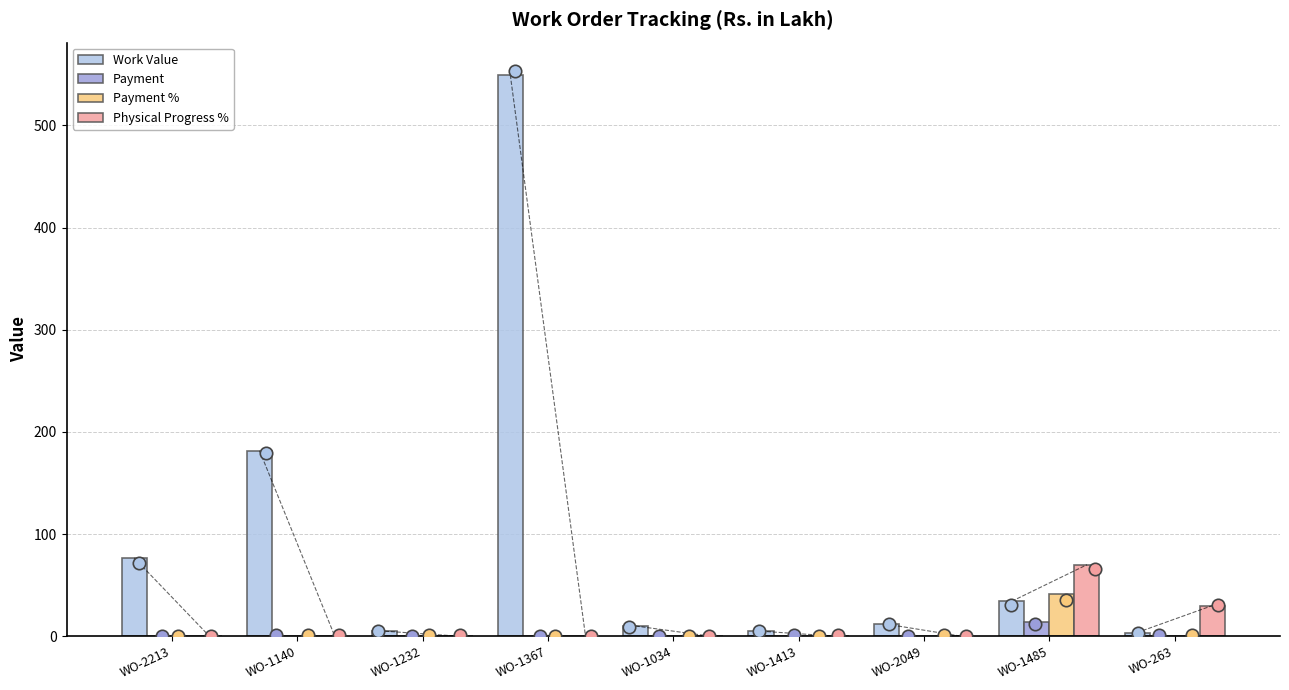

What are all the series names shown in the legend?

Work Value, Payment, Payment %, Physical Progress %